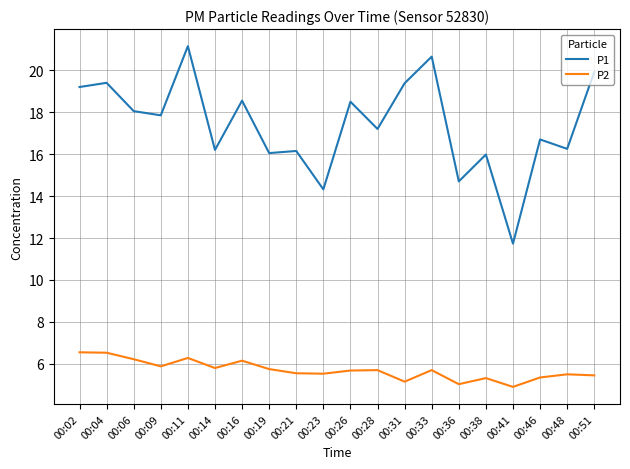

Which series has the largest total across all categories?

P1